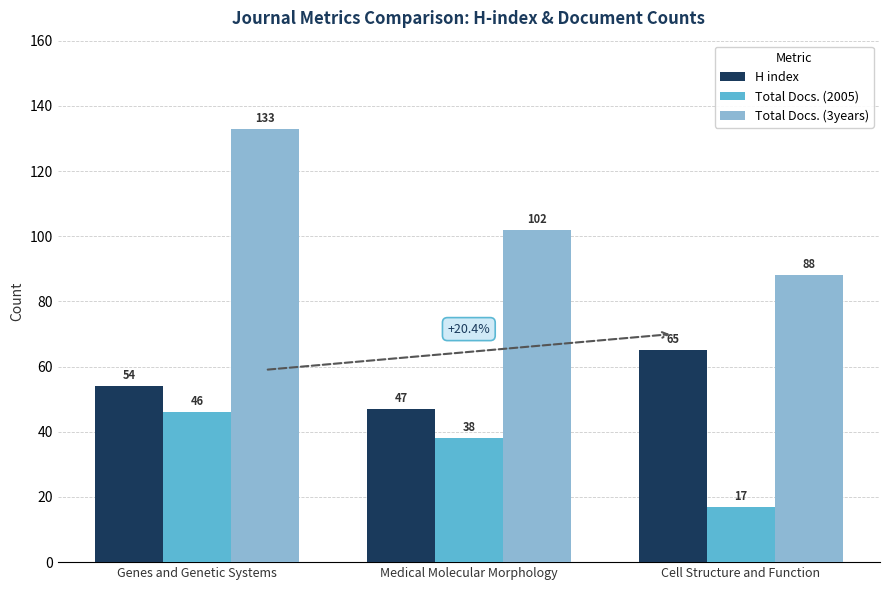

What are all the series names shown in the legend?

H index, Total Docs. (2005), Total Docs. (3years)